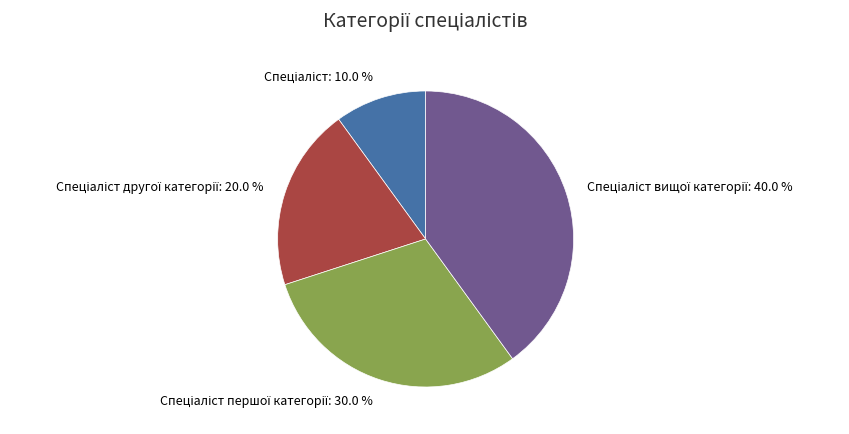

Count the number of slices in the pie.

4